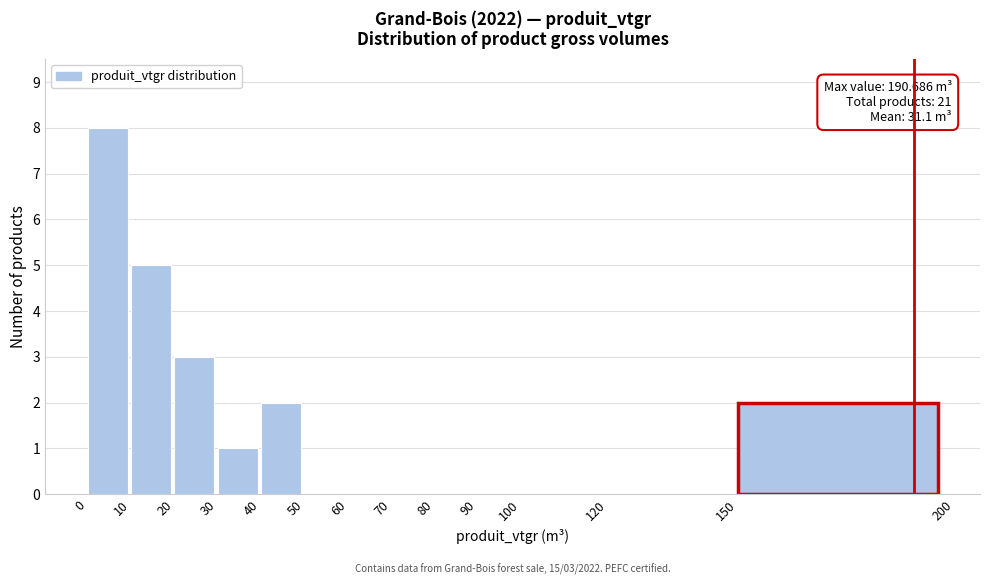

Over which range of the x-axis is the bar tallest?

0 to 10